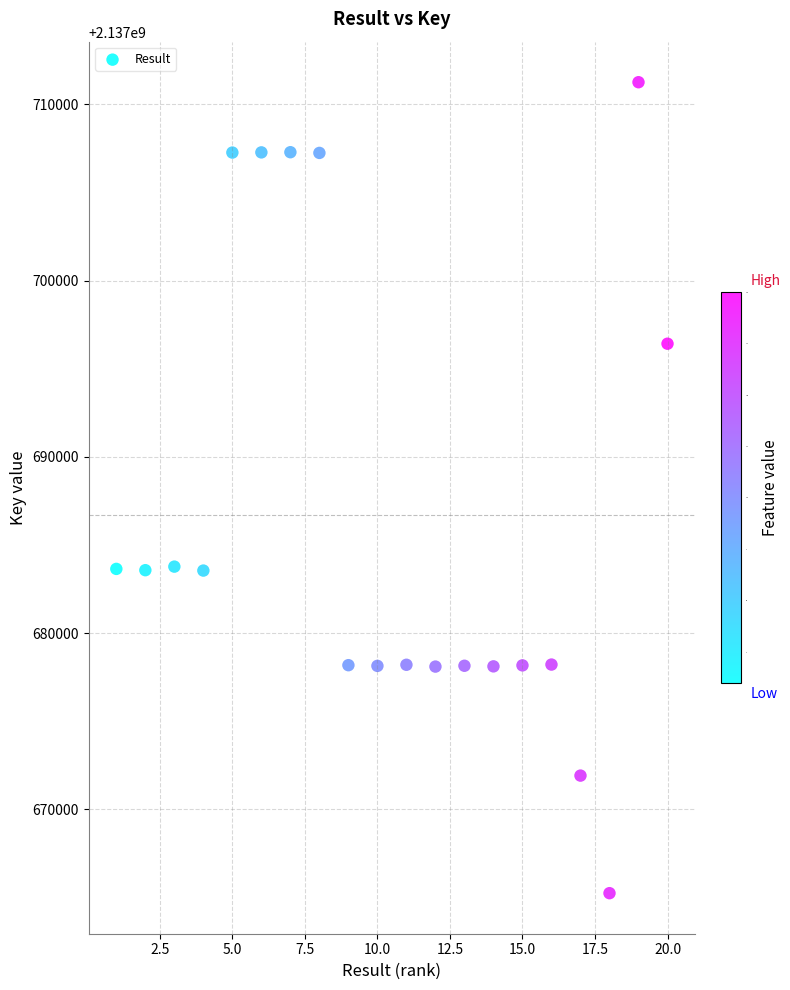

What is the range of Y values (max minus min)?

46020